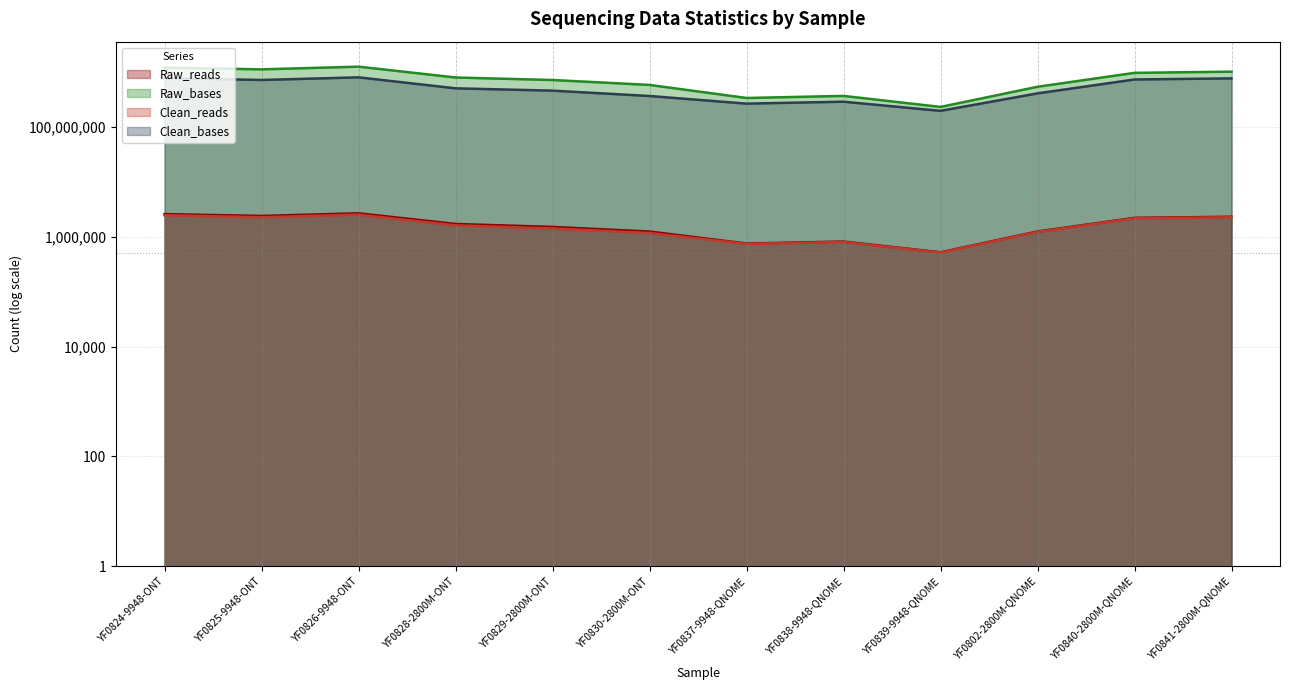

Which has a higher value, YF0839-9948-QNOME or YF0838-9948-QNOME?

YF0838-9948-QNOME